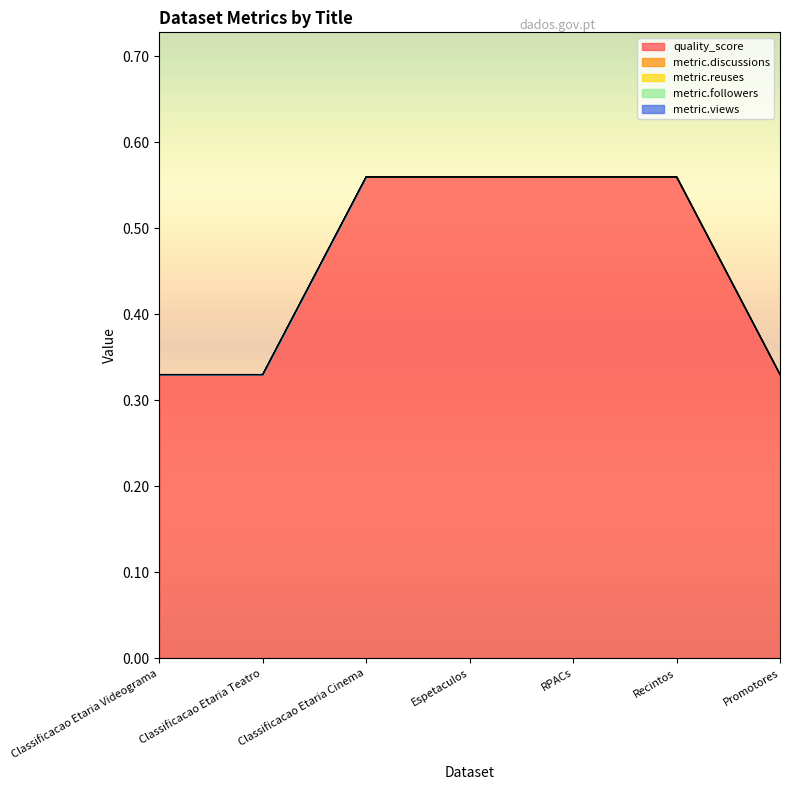

Does the chart display data point markers on the line(s)?

No